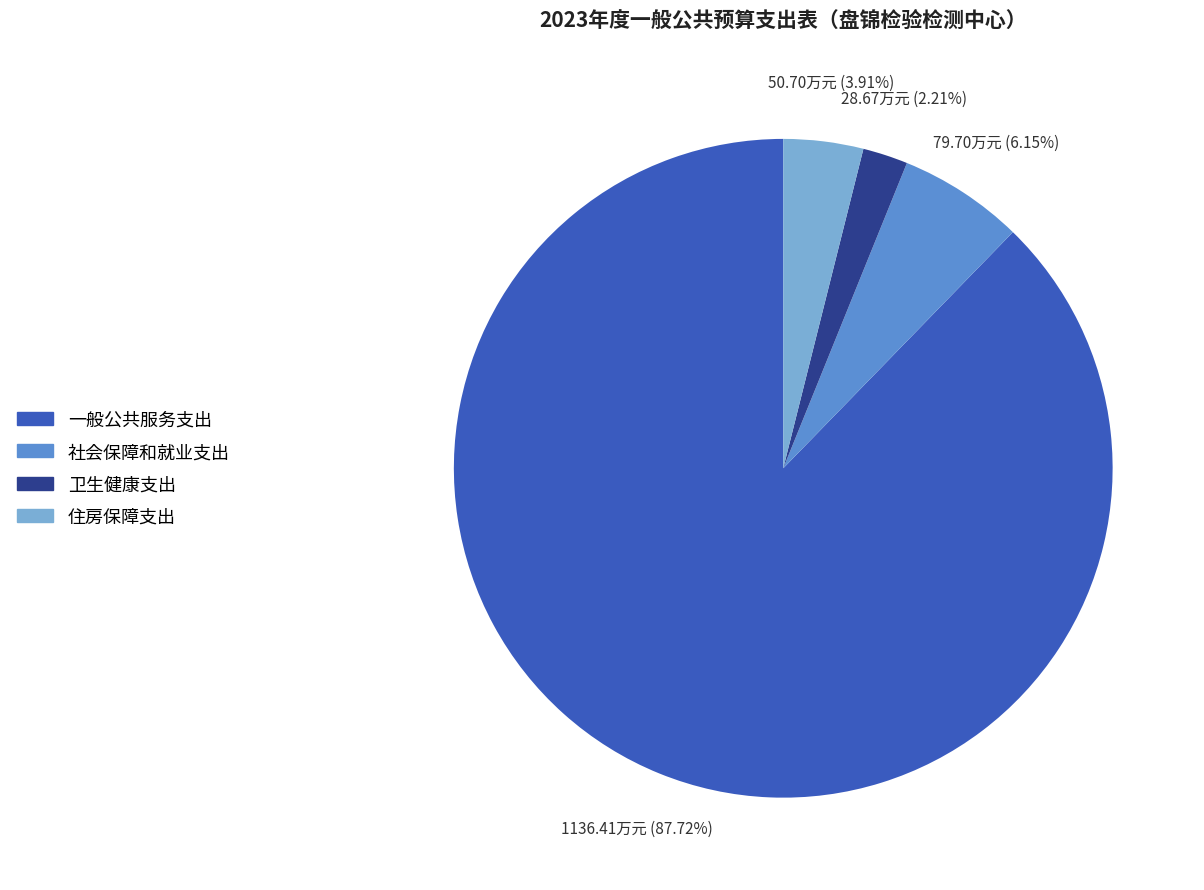

Which category has the smallest portion of the pie?

卫生健康支出